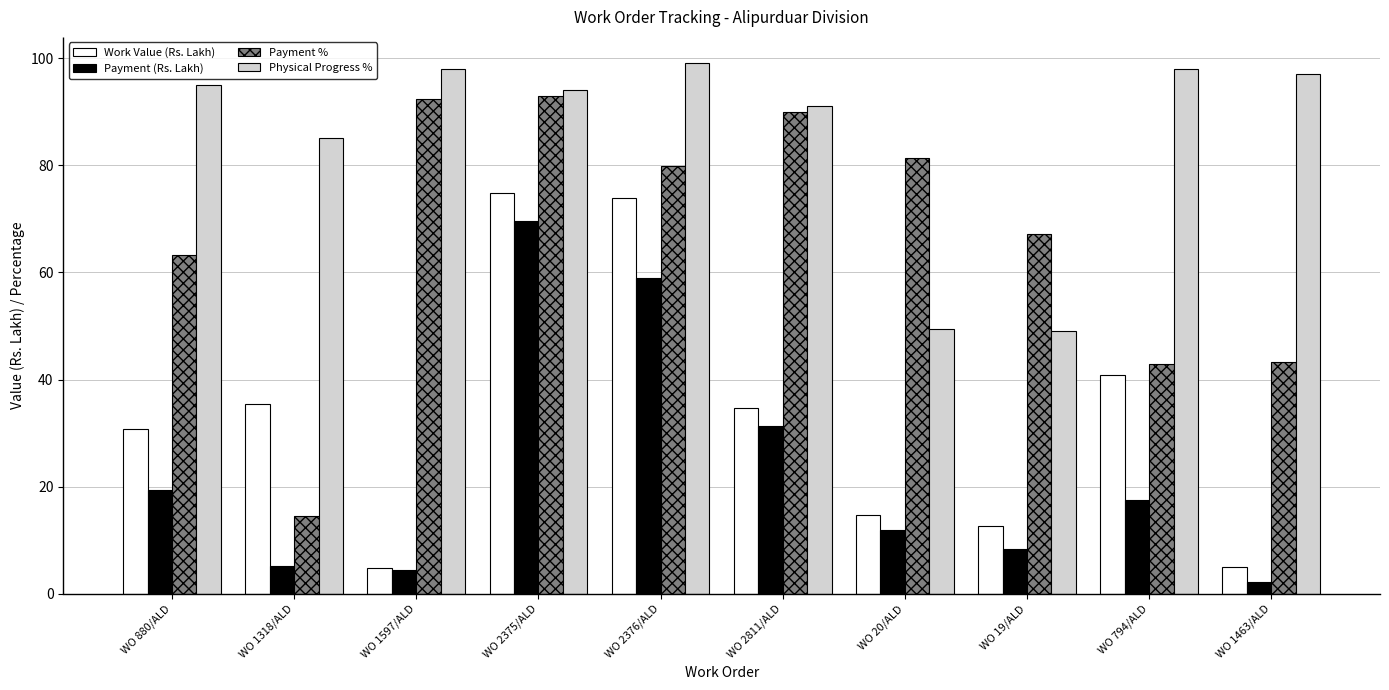

At which category does the chart reach its peak across all series?

WO 2376/ALD